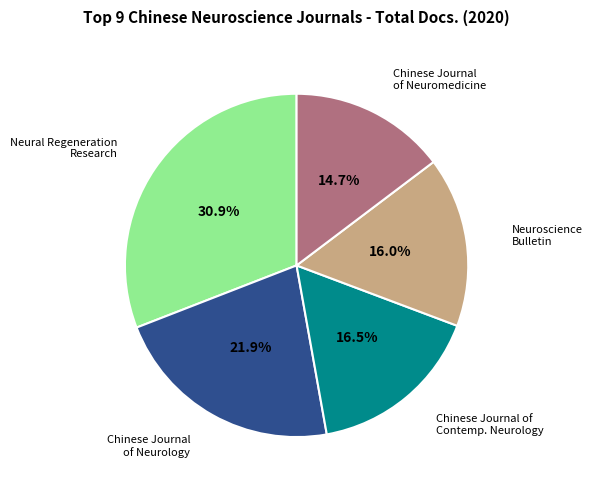

Is there a majority slice in this chart?

No